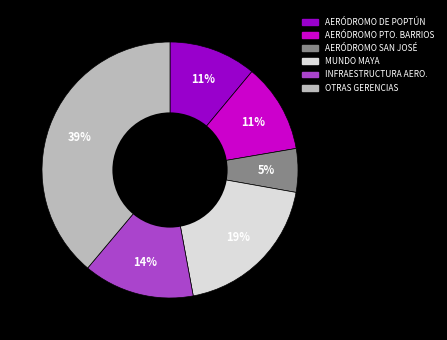

Is there a majority slice in this chart?

No